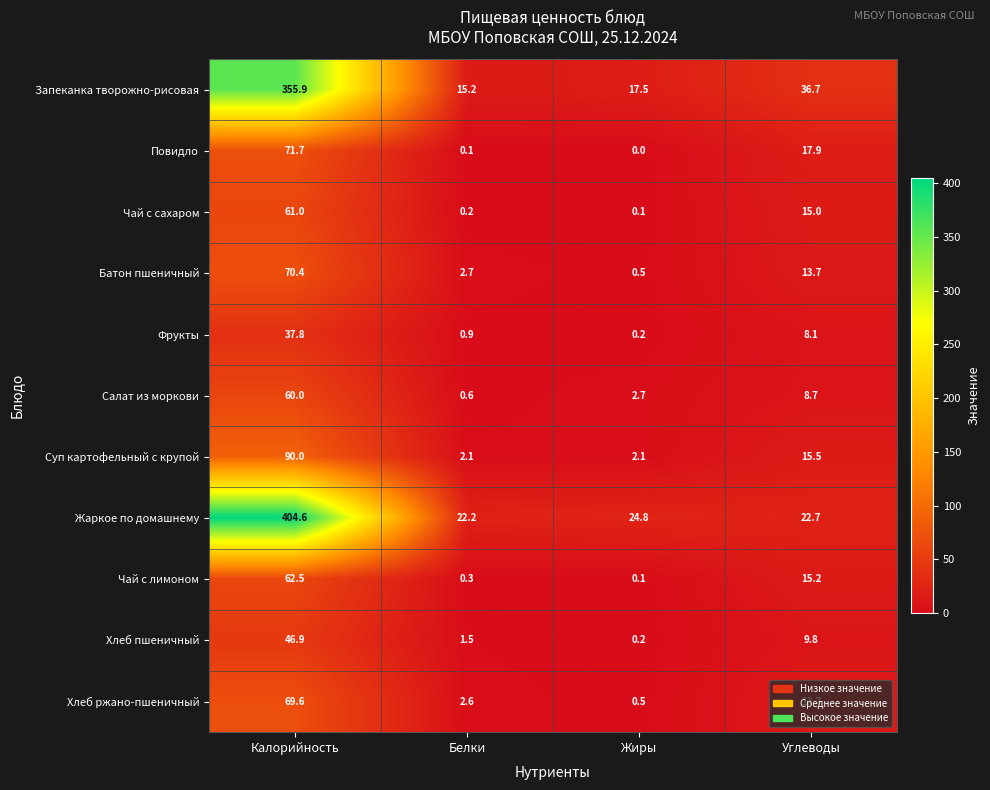

Which series has the largest total across all categories?

Жаркое по домашнему